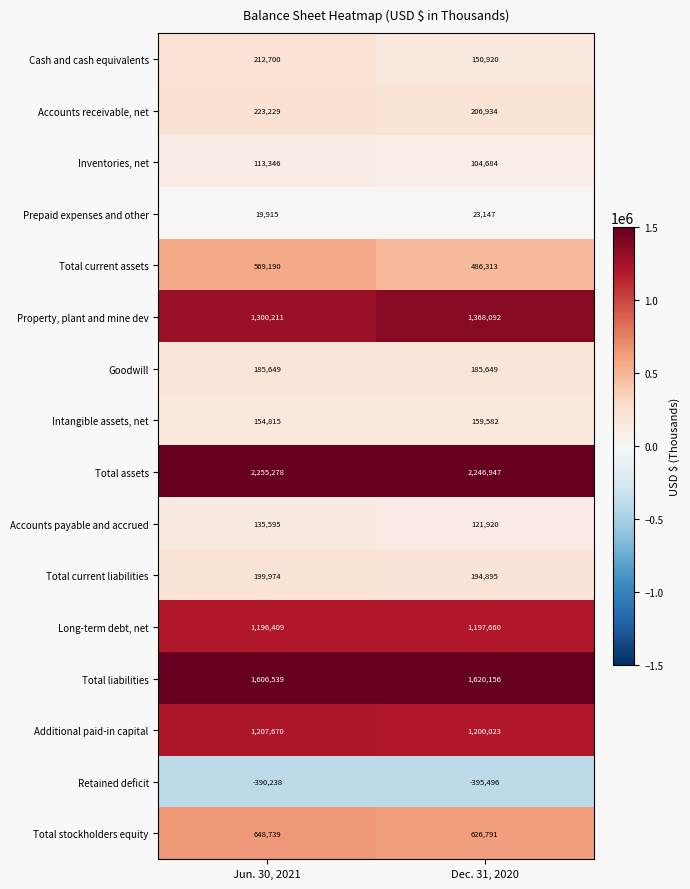

What is the total value across all series at Jun. 30, 2021?

9639021